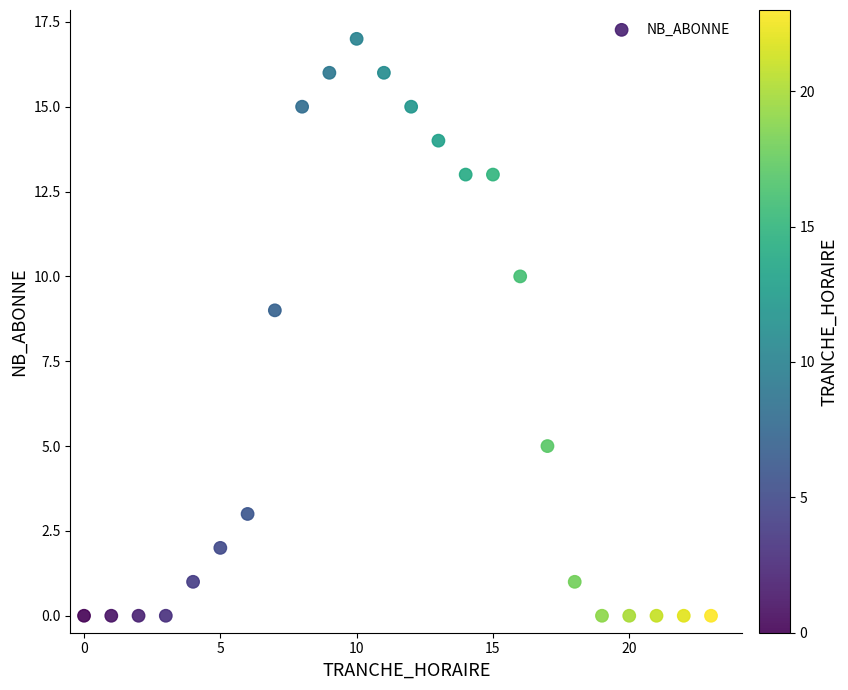

What Y value in the scatter plot is closest to 8?

9